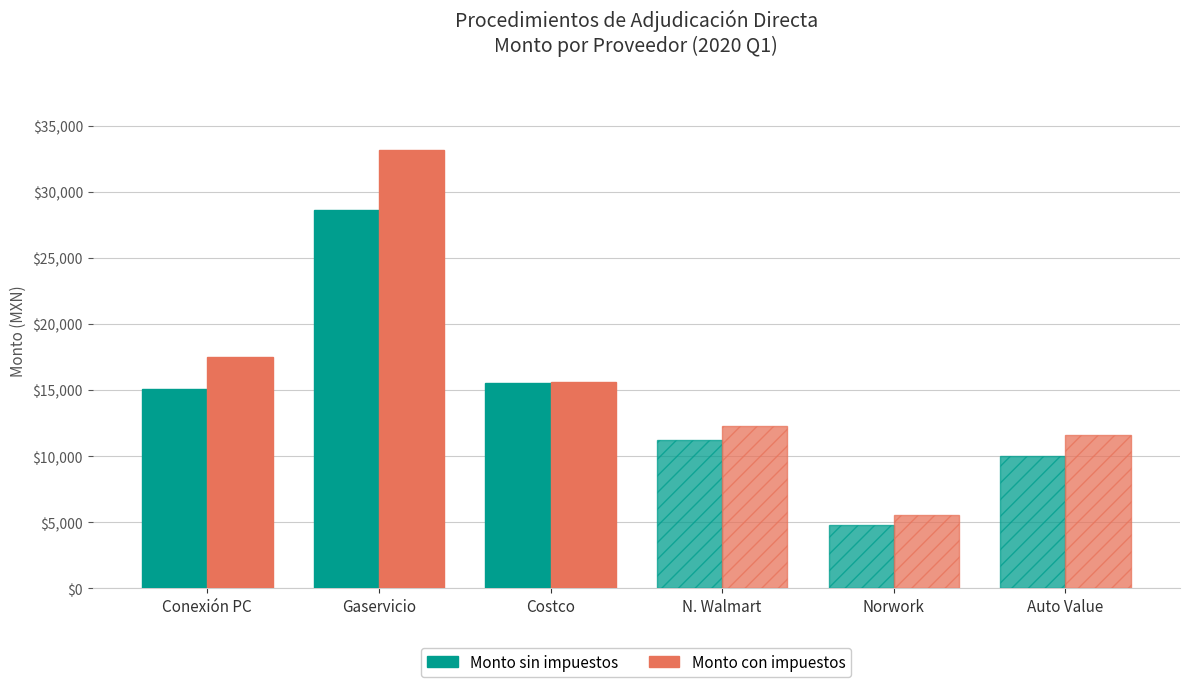

What is the difference between the maximum and second lowest values in the Monto sin impuestos series?

18652.5